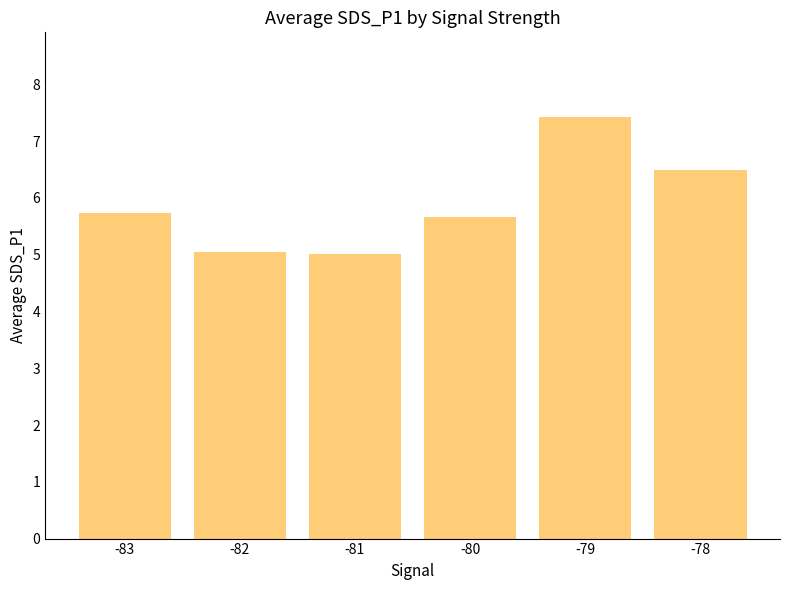

The value at -79 is 7.4. True or false?

True